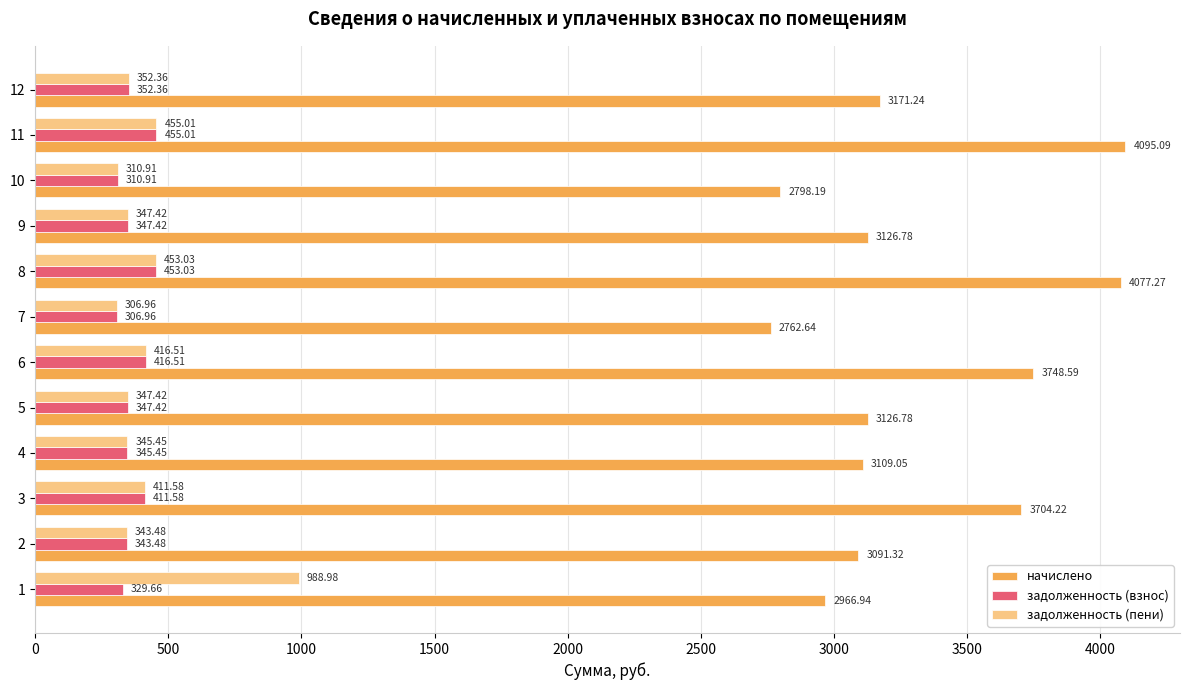

Rank the series by their maximum value, from lowest to highest.

задолженность (взнос), задолженность (пени), начислено